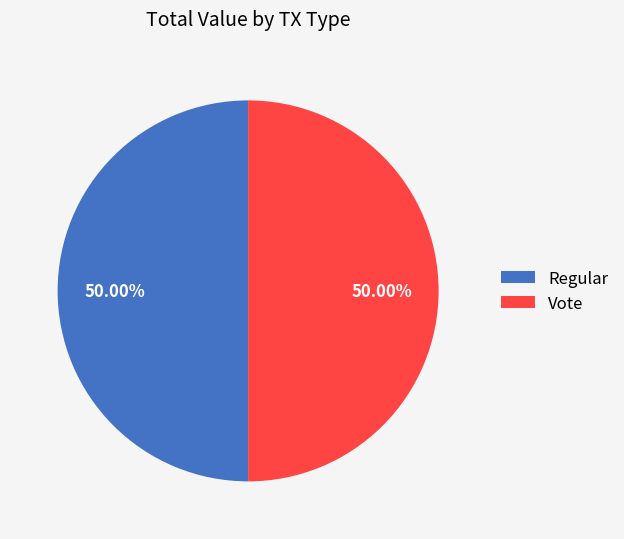

What is the ratio of the value at Vote to the value at Regular?

1.0